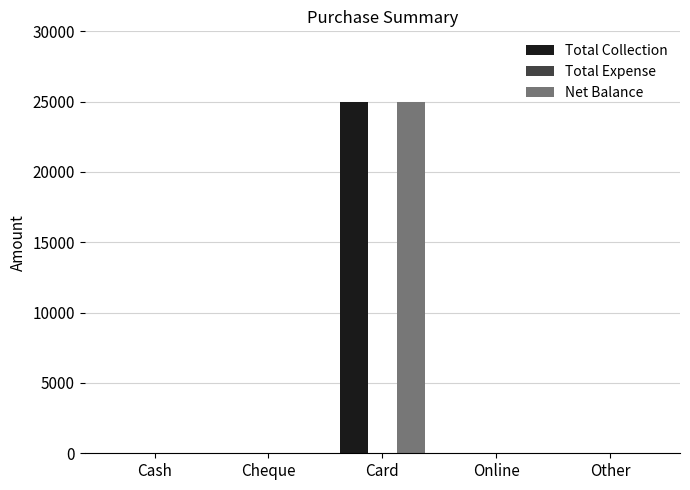

Reading right to left, what are all the values shown in this chart?

Total Collection: Other=0	Online=0	Card=25000	Cheque=0	Cash=0
Net Balance: Other=0	Online=0	Card=25000	Cheque=0	Cash=0